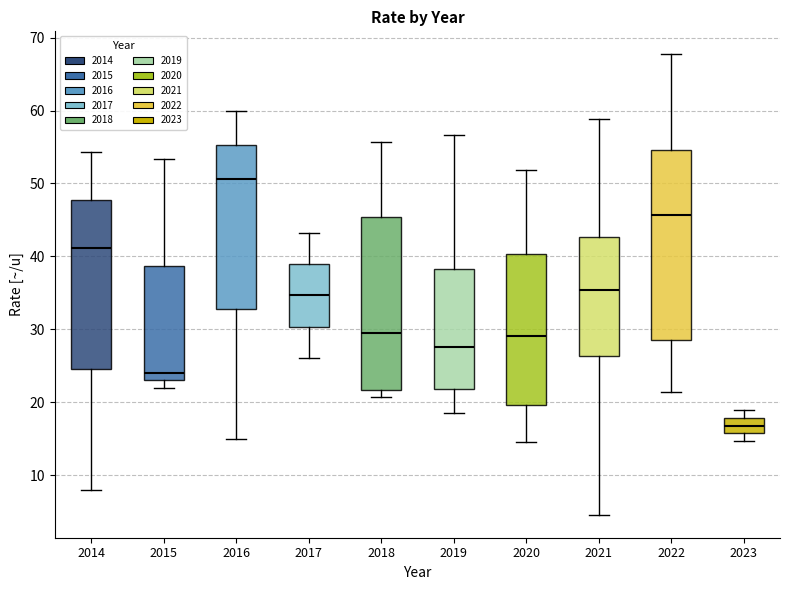

Which box's median line is the highest?

2016